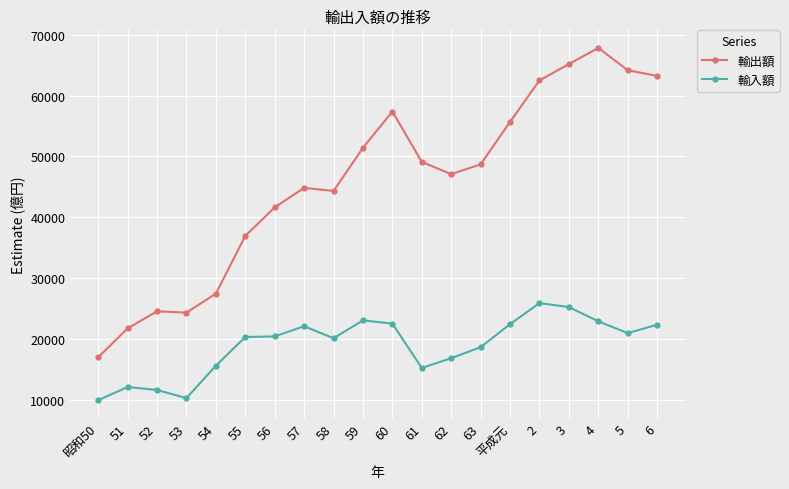

What position from the left is 2?

16